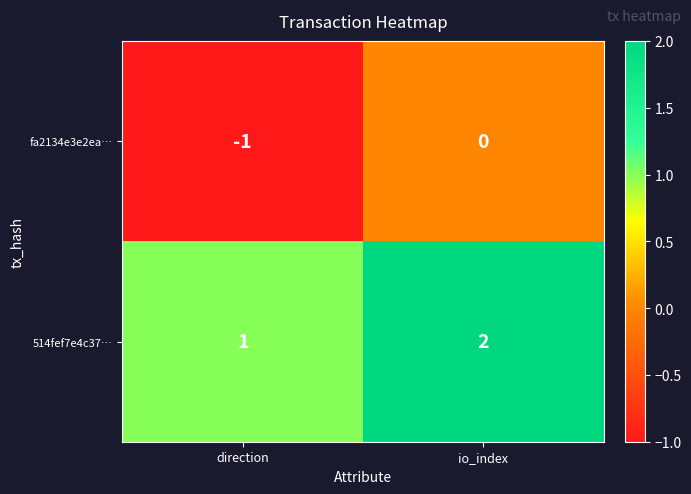

Where is fa2134e3e2ea… nearest to the value 0?

io_index